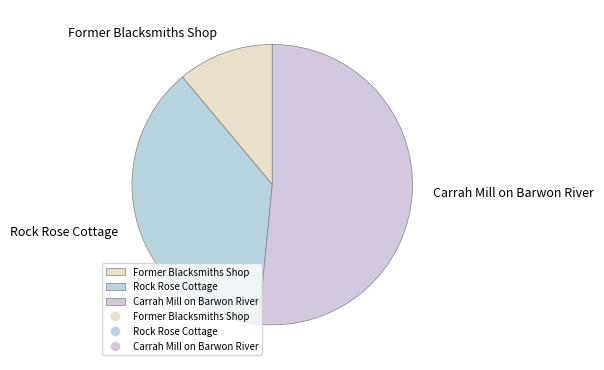

Between Former Blacksmiths Shop and Rock Rose Cottage, which is larger?

Rock Rose Cottage